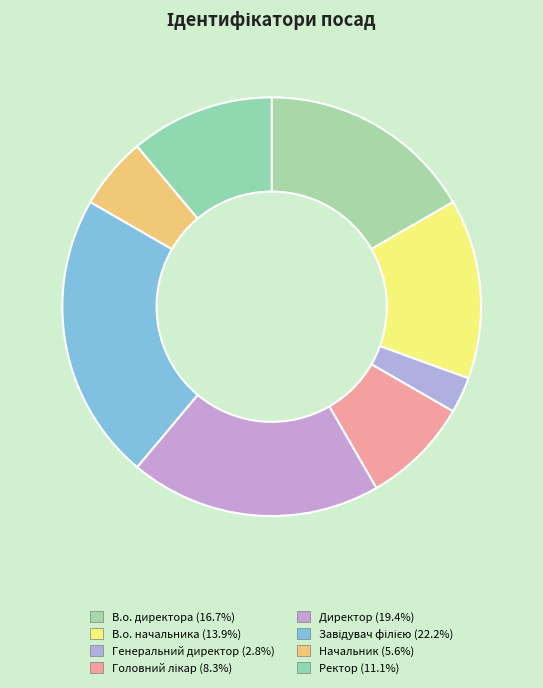

How many slices are in this pie chart?

8